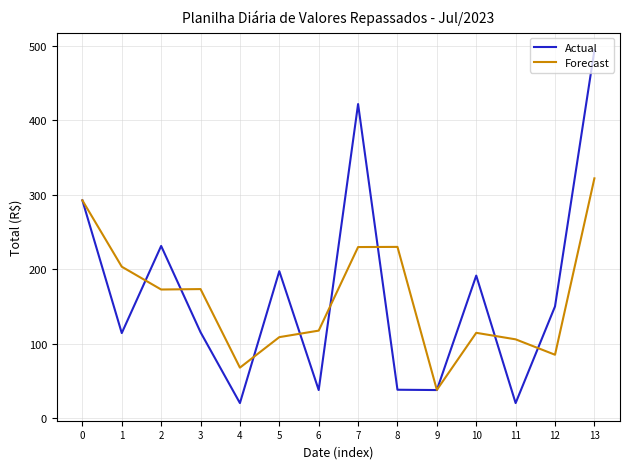

Which series has the largest range (max minus min)?

Actual